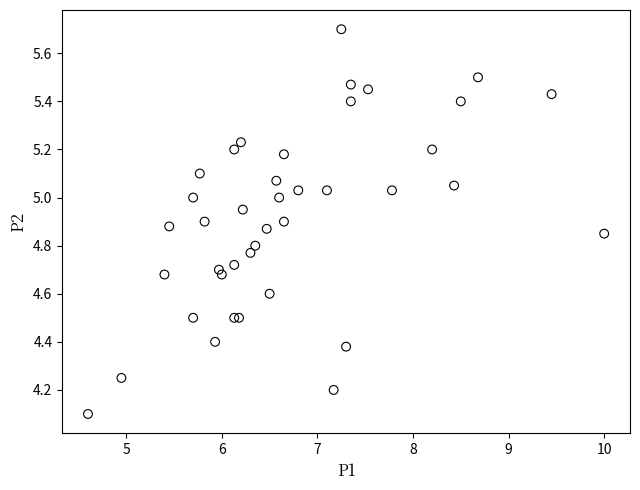

What Y value in the scatter plot is closest to 4?

4.1